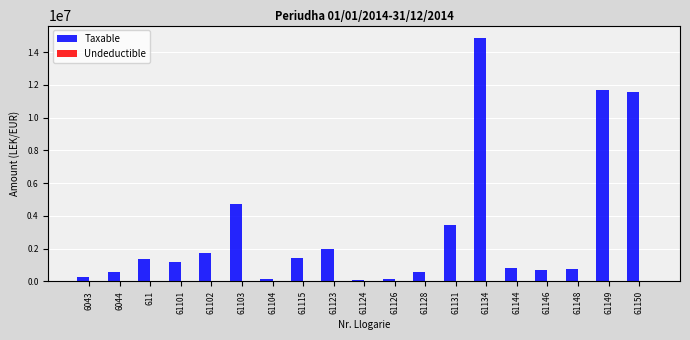

The value of Taxable at 61134 is 8919916.4. True or false?

False